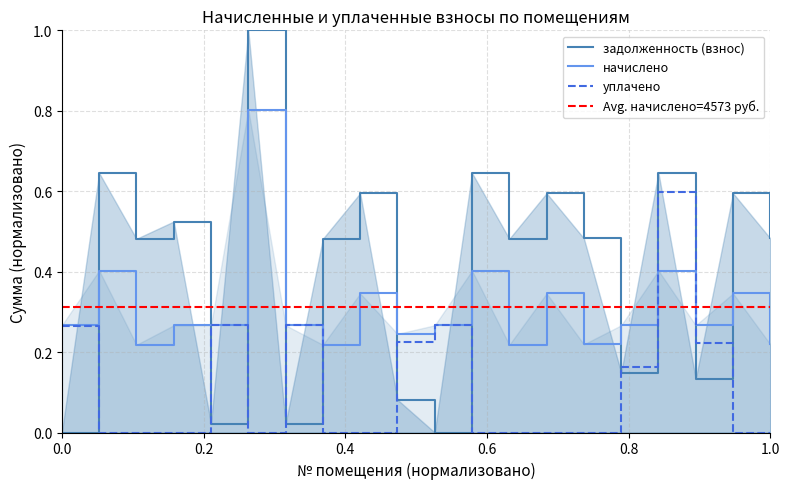

Reading left to right, extract all data points from this chart.

задолженность (взнос): 0.0	0.6	0.5	0.5	0.0	1.0	0.0	0.5	0.6	0.1	0.0	0.6	0.5	0.6	0.5	0.1	0.6	0.1	0.6	0.5
начислено: 0.3	0.4	0.2	0.3	0.3	0.8	0.3	0.2	0.3	0.2	0.3	0.4	0.2	0.3	0.2	0.3	0.4	0.3	0.3	0.2
уплачено: 0.3	0.0	0.0	0.0	0.3	0.0	0.3	0.0	0.0	0.2	0.3	0.0	0.0	0.0	0.0	0.2	0.6	0.2	0.0	0.0